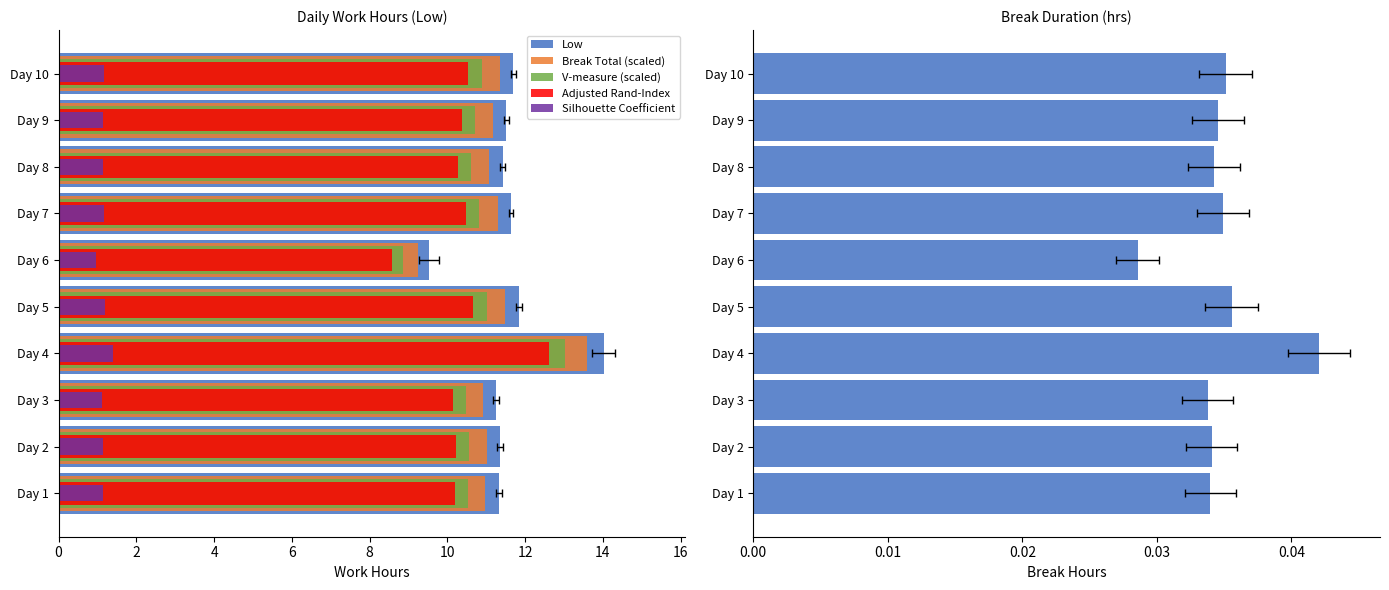

What is the difference between the second highest and second lowest values in the Silhouette Coefficient series?

0.1